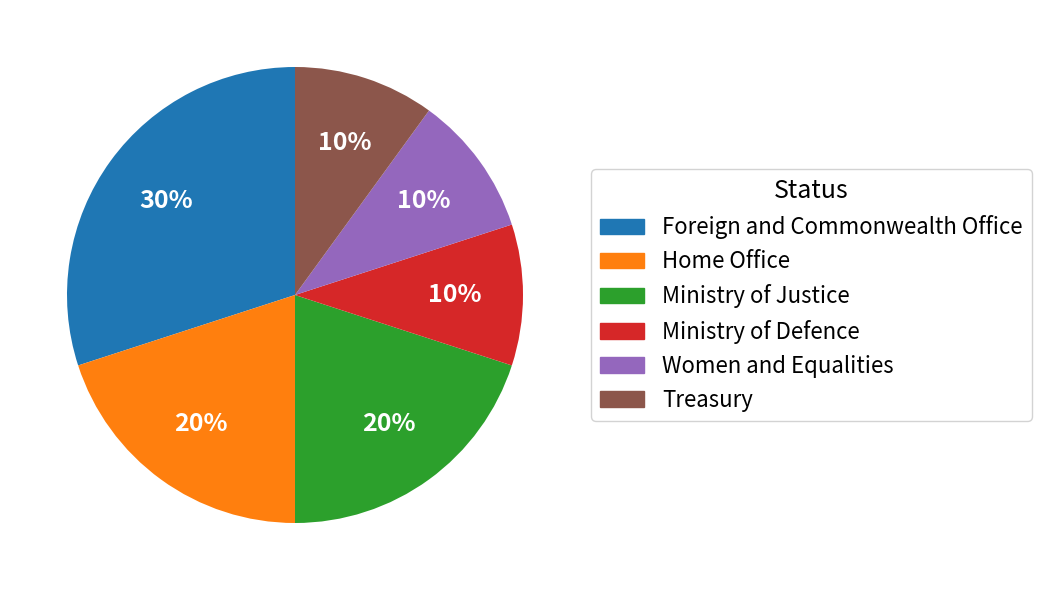

The Foreign and Commonwealth Office slice represents 30% of the pie. True or false?

True